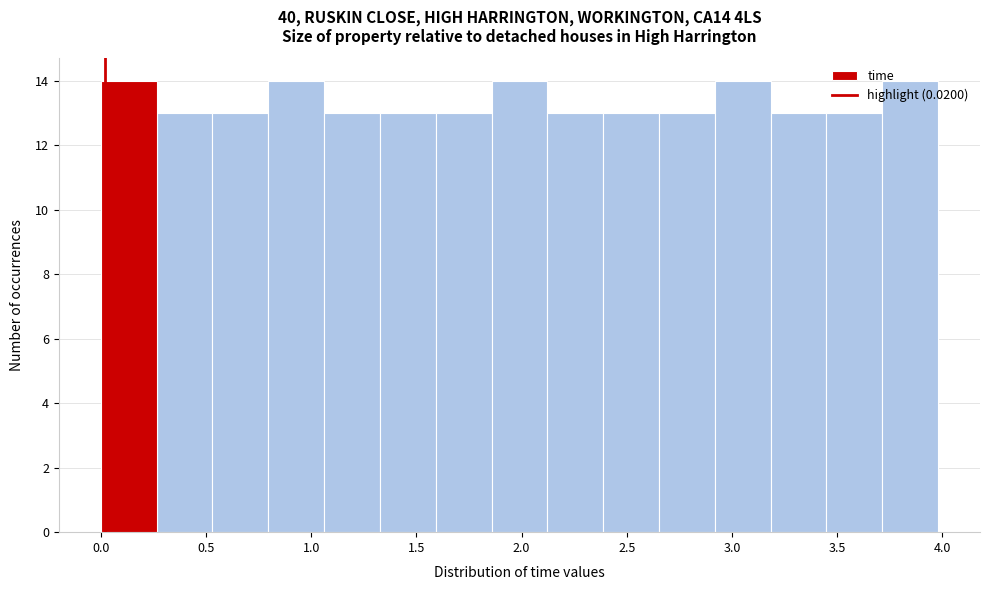

How tall is the bar that spans 1.35 to 1.60 on the x-axis? Neither the bar edges nor the heights are printed on the chart, so give them approximately, as read against the axes.

13